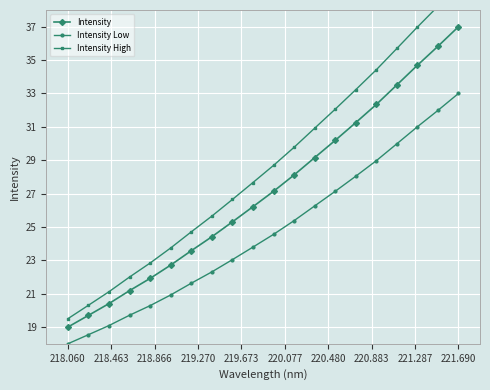

Which series has the largest total across all categories?

Intensity High